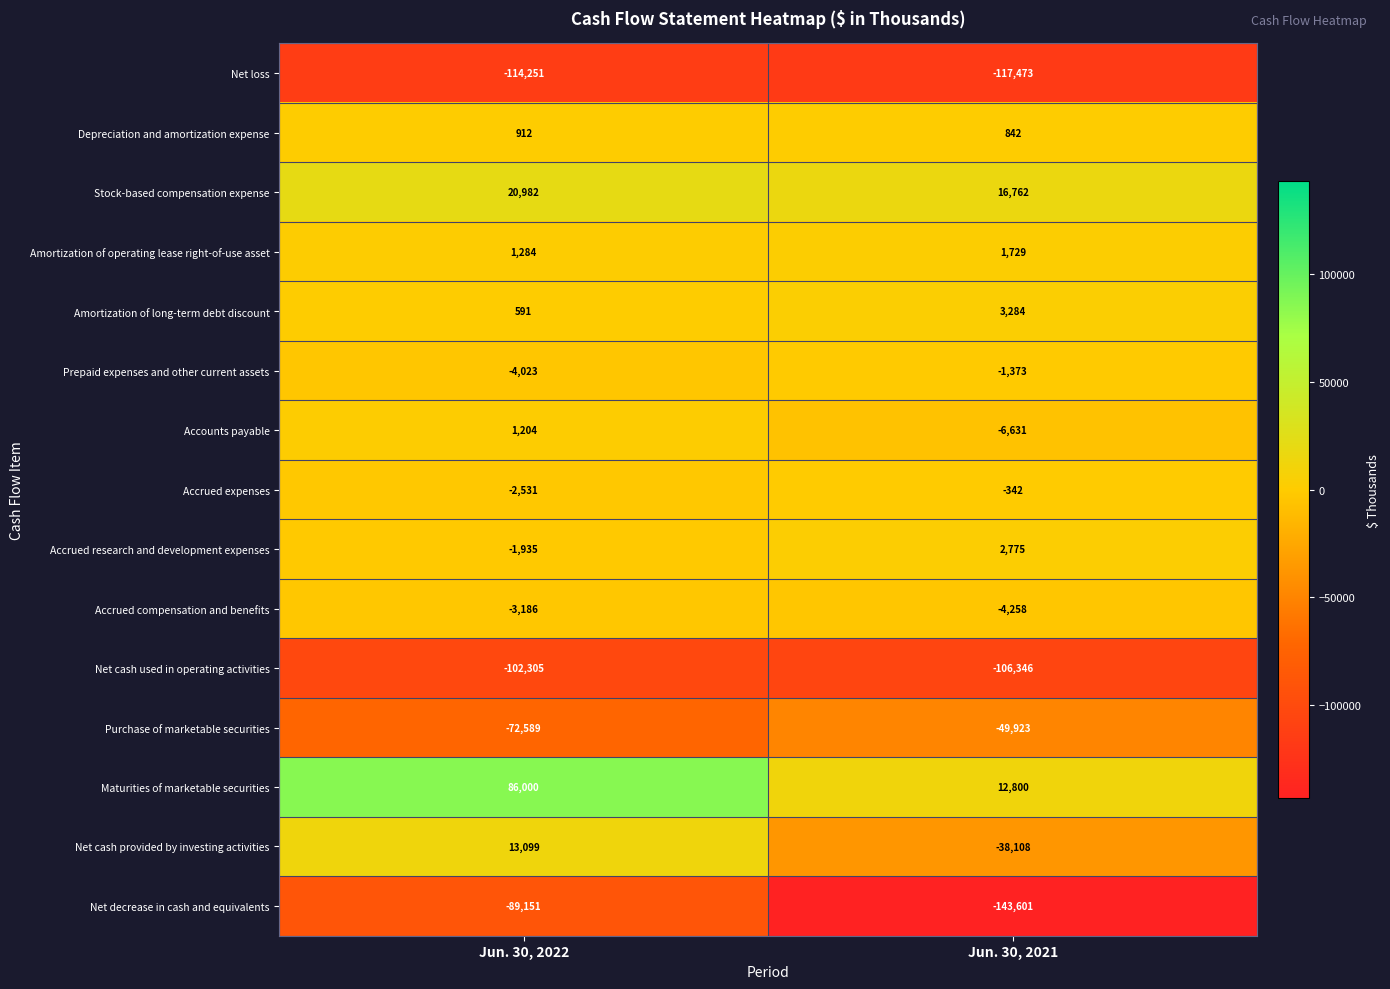

Reading left to right, list all the values displayed in this chart.

Net loss: Jun. 30, 2022=-114251	Jun. 30, 2021=-117473
Depreciation and amortization expense: Jun. 30, 2022=912	Jun. 30, 2021=842
Stock-based compensation expense: Jun. 30, 2022=20982	Jun. 30, 2021=16762
Amortization of operating lease right-of-use asset: Jun. 30, 2022=1284	Jun. 30, 2021=1729
Amortization of long-term debt discount: Jun. 30, 2022=591	Jun. 30, 2021=3284
Prepaid expenses and other current assets: Jun. 30, 2022=-4023	Jun. 30, 2021=-1373
Accounts payable: Jun. 30, 2022=1204	Jun. 30, 2021=-6631
Accrued expenses: Jun. 30, 2022=-2531	Jun. 30, 2021=-342
Accrued research and development expenses: Jun. 30, 2022=-1935	Jun. 30, 2021=2775
Accrued compensation and benefits: Jun. 30, 2022=-3186	Jun. 30, 2021=-4258
Net cash used in operating activities: Jun. 30, 2022=-102305	Jun. 30, 2021=-106346
Purchase of marketable securities: Jun. 30, 2022=-72589	Jun. 30, 2021=-49923
Maturities of marketable securities: Jun. 30, 2022=86000	Jun. 30, 2021=12800
Net cash provided by investing activities: Jun. 30, 2022=13099	Jun. 30, 2021=-38108
Net decrease in cash and equivalents: Jun. 30, 2022=-89151	Jun. 30, 2021=-143601